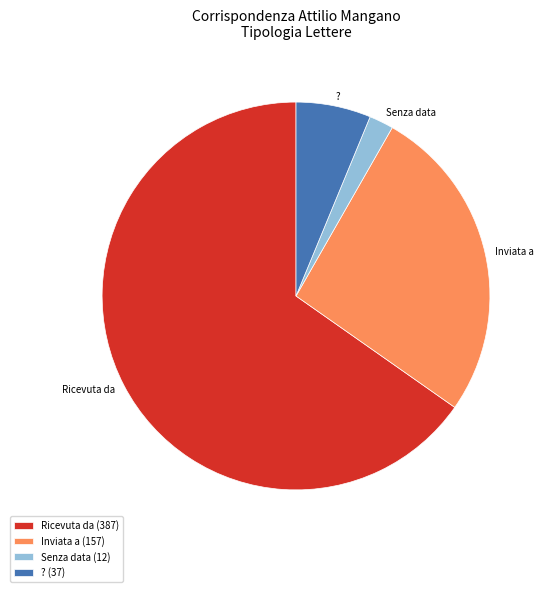

True or false: Ricevuta da accounts for 65% of the total.

True